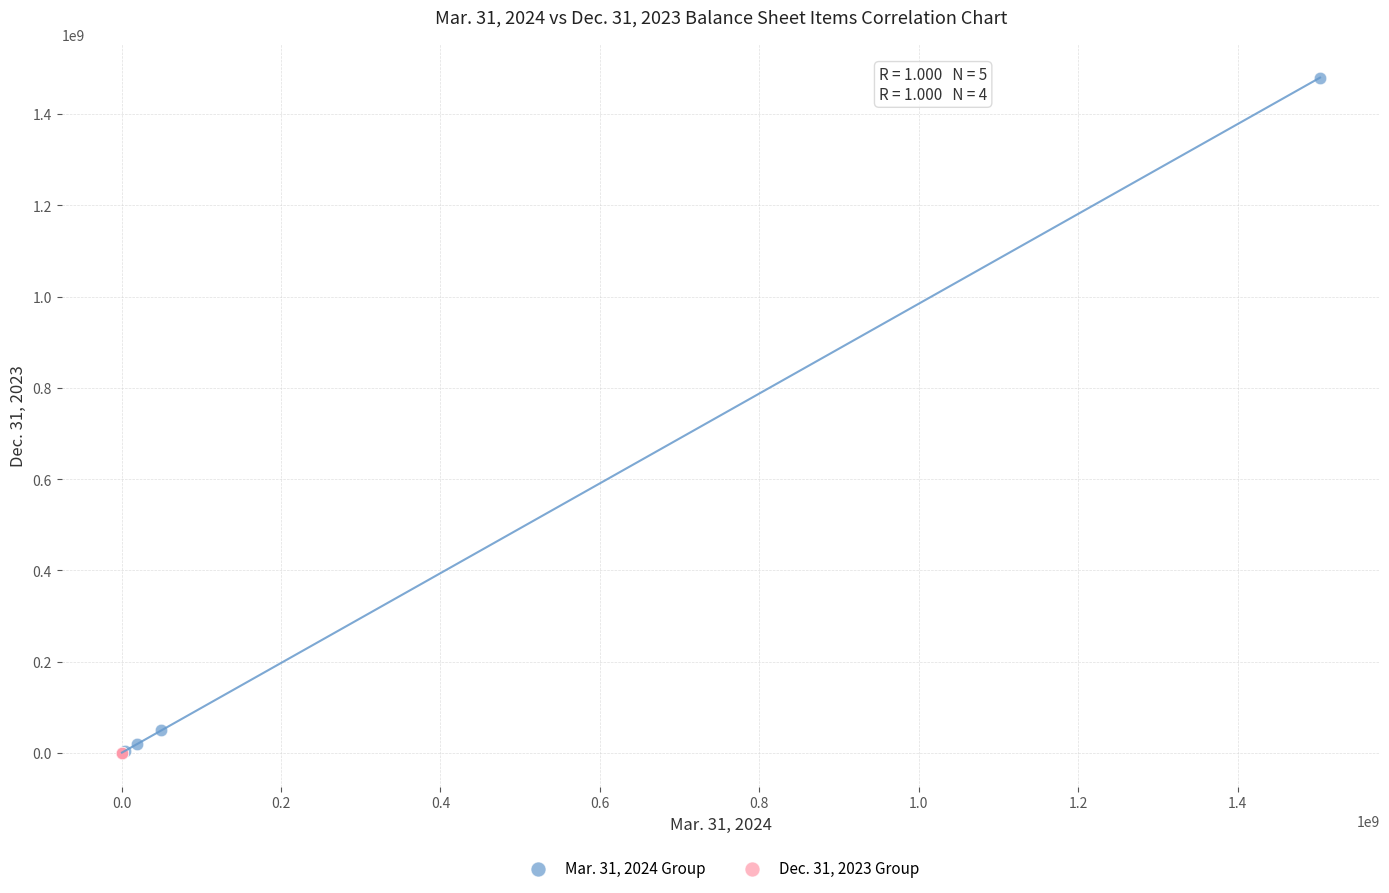

Which series has the widest spread of Y values?

Mar. 31, 2024 Group